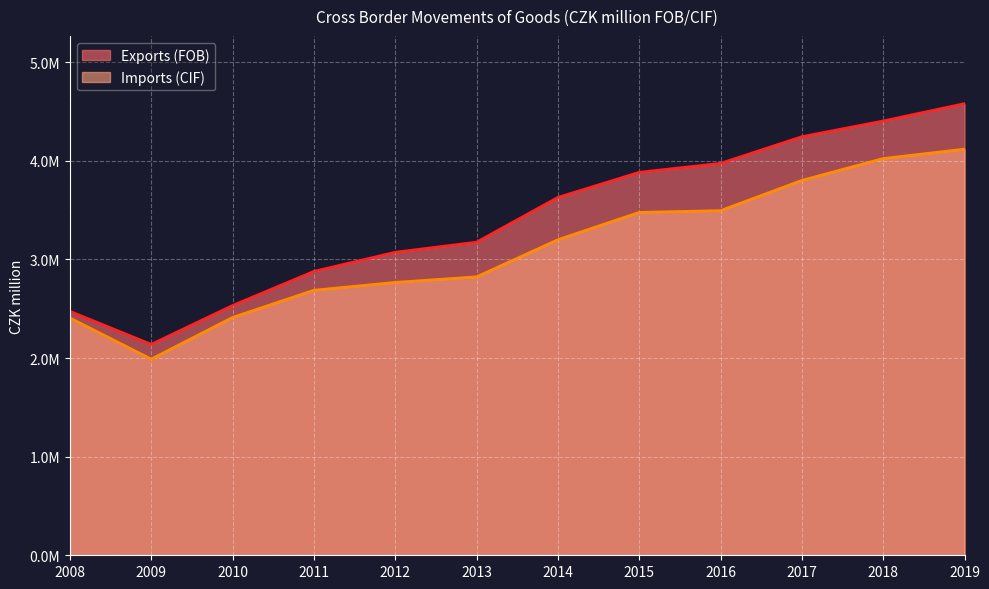

Reading left to right, transcribe all the data shown in this chart.

Exports (FOB): 2008=2473736	2009=2138623	2010=2532797	2011=2878691	2012=3072598	2013=3174704	2014=3628826	2015=3883249	2016=3974043	2017=4244588	2018=4403847	2019=4579950
Imports (CIF): 2008=2406490	2009=1989036	2010=2411556	2011=2687564	2012=2766888	2013=2823484	2014=3199630	2015=3477000	2016=3494671	2017=3801432	2018=4023170	2019=4118560